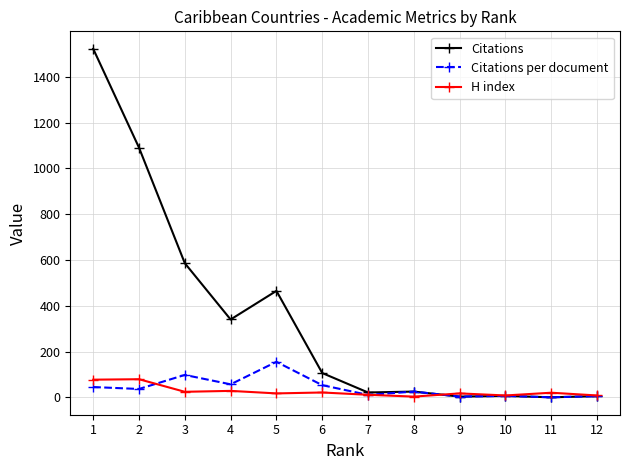

Rank the series by their maximum value, from lowest to highest.

H index, Citations per document, Citations